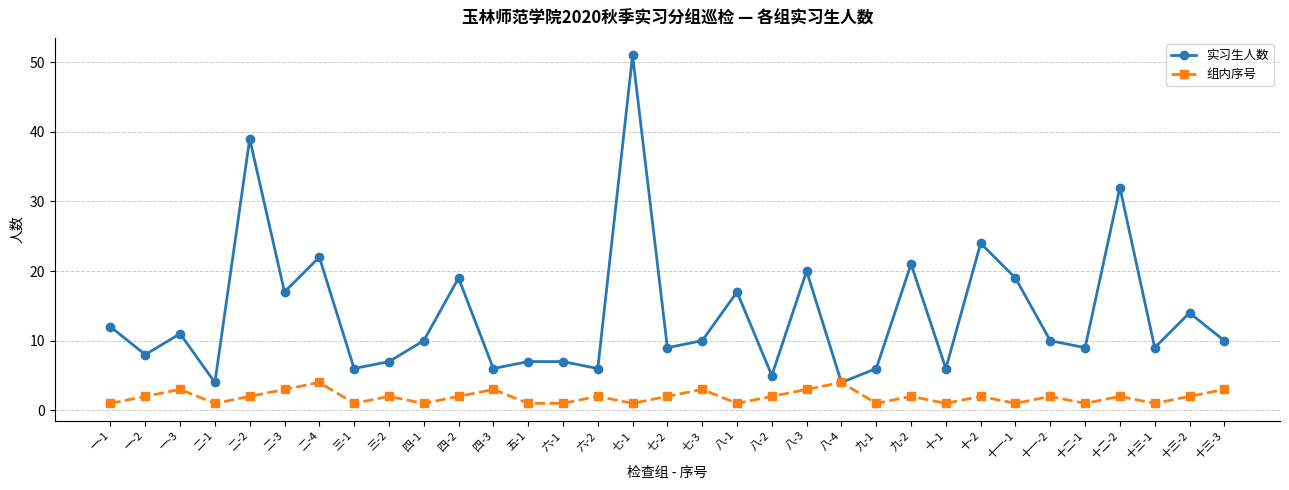

What is the sum of all 组内序号 values?

63